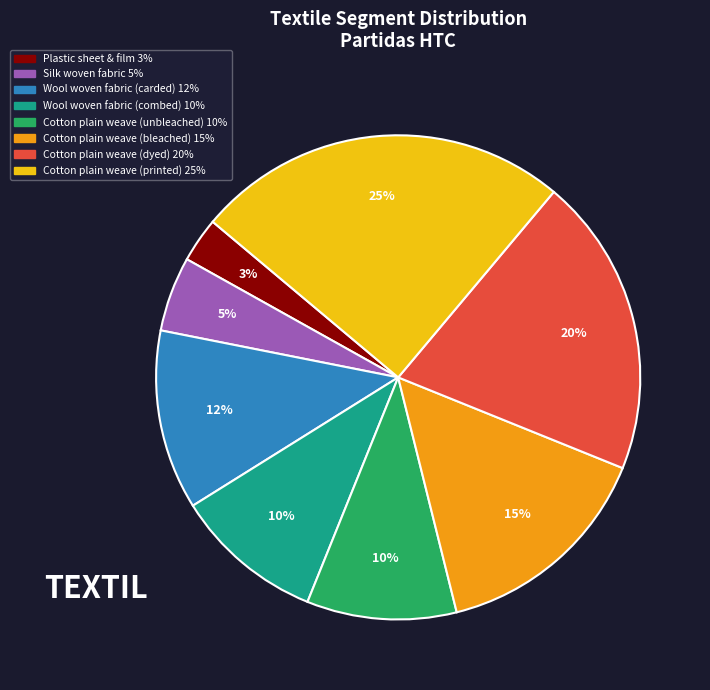

What is the ratio of the value at Wool woven fabric (carded) to the value at Cotton plain weave (printed)?

0.5